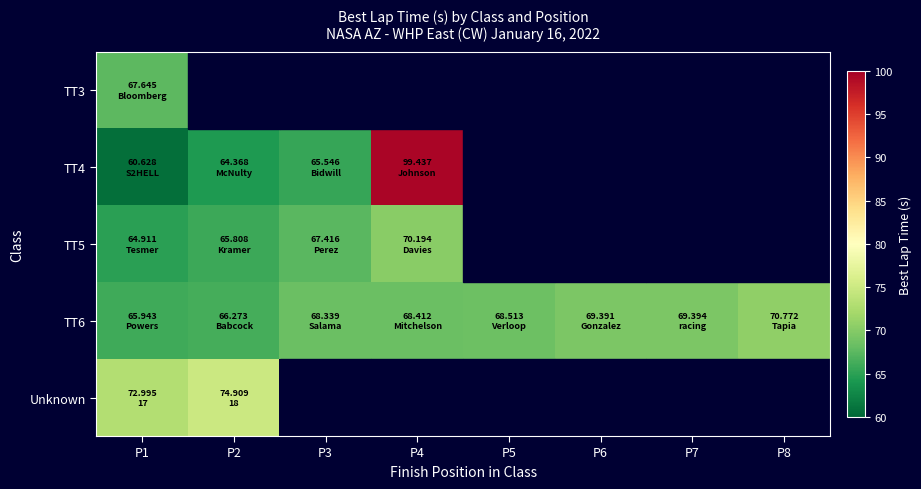

Which has a higher value, P4 or P6?

P6